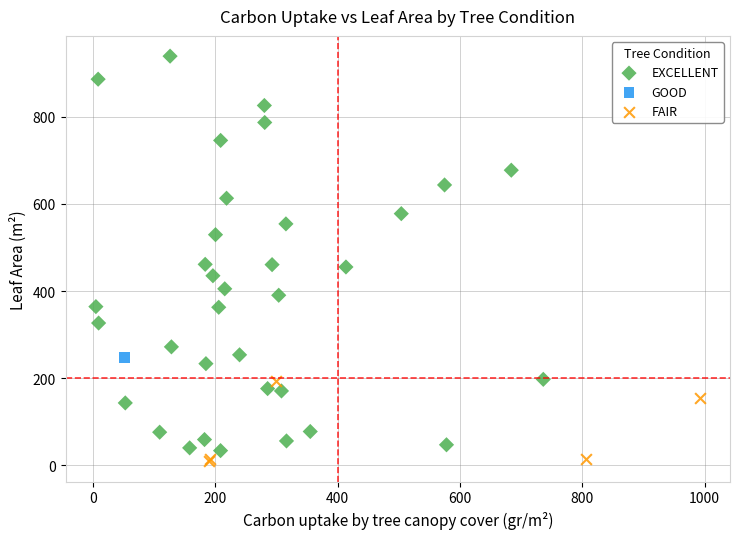

Which series contains the lowest Y value?

FAIR